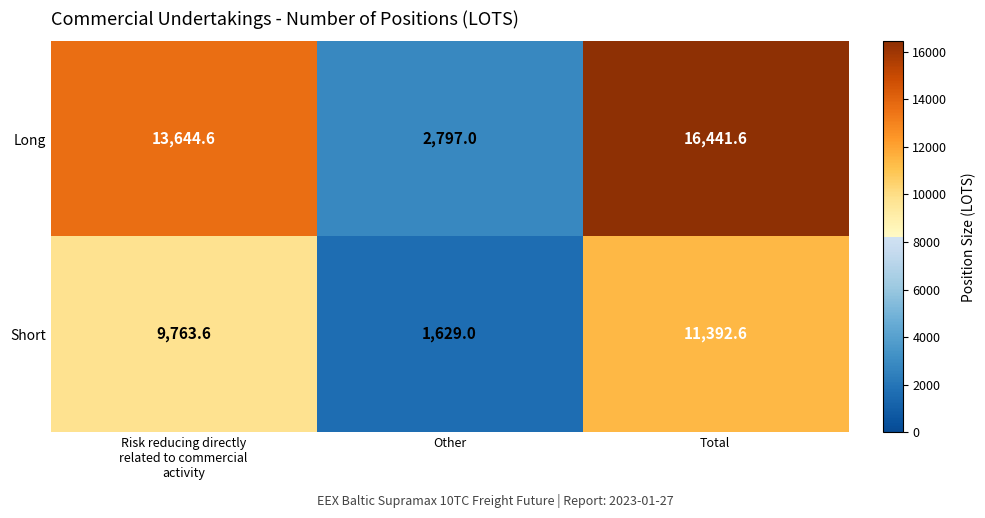

Reading left to right, list all the values displayed in this chart.

Long: 13644.6	2797.0	16441.6
Short: 9763.6	1629.0	11392.6